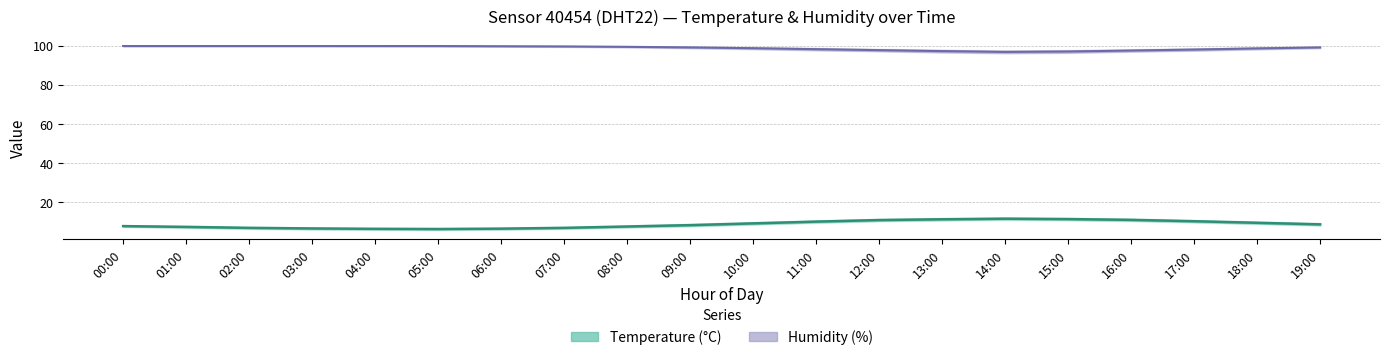

At which category is the sum across all series the highest?

12:00